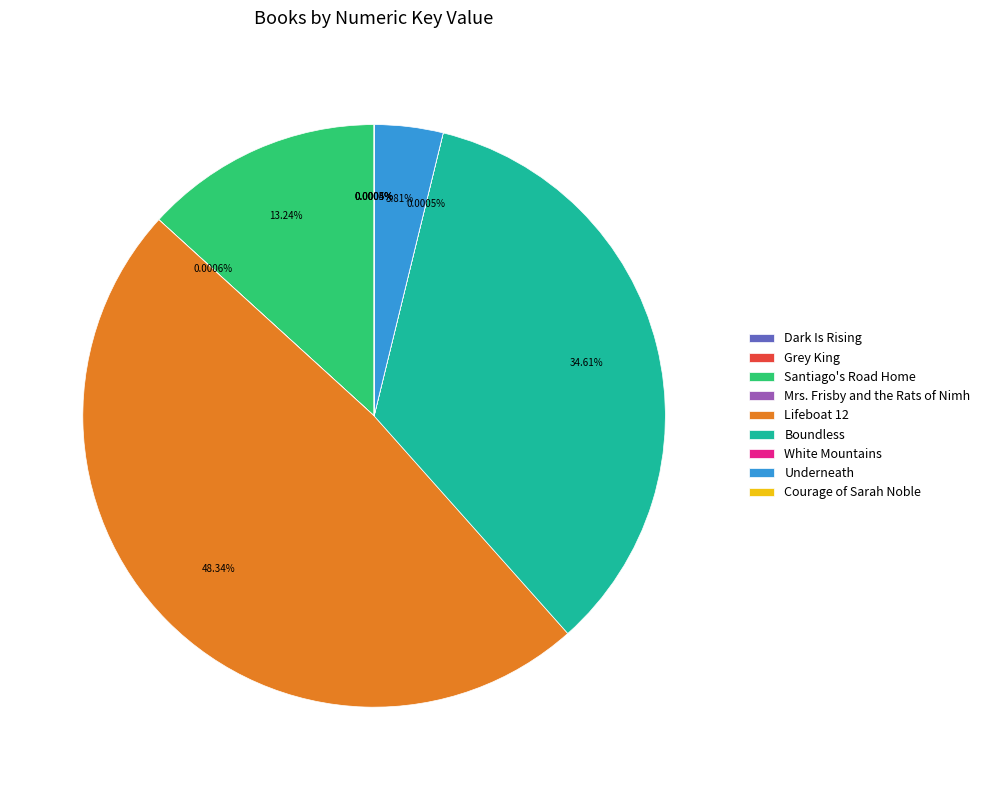

Between Boundless and Santiago's Road Home, which is larger?

Boundless